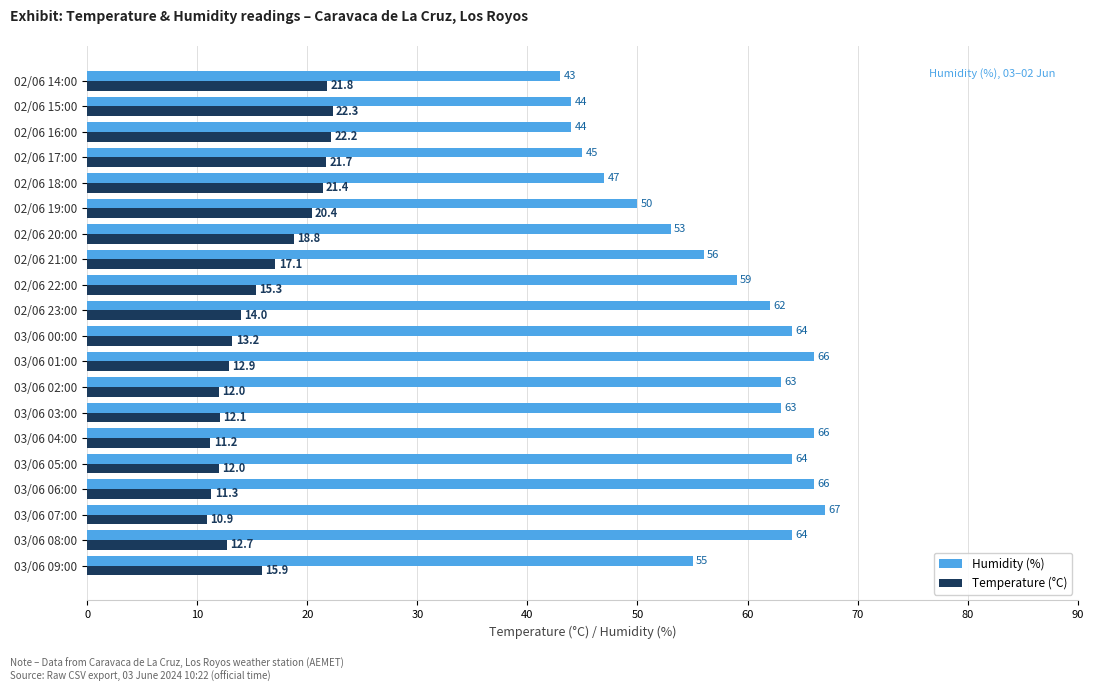

The value of Temperature (°C) at 03/06 02:00 is 5.7. True or false?

False